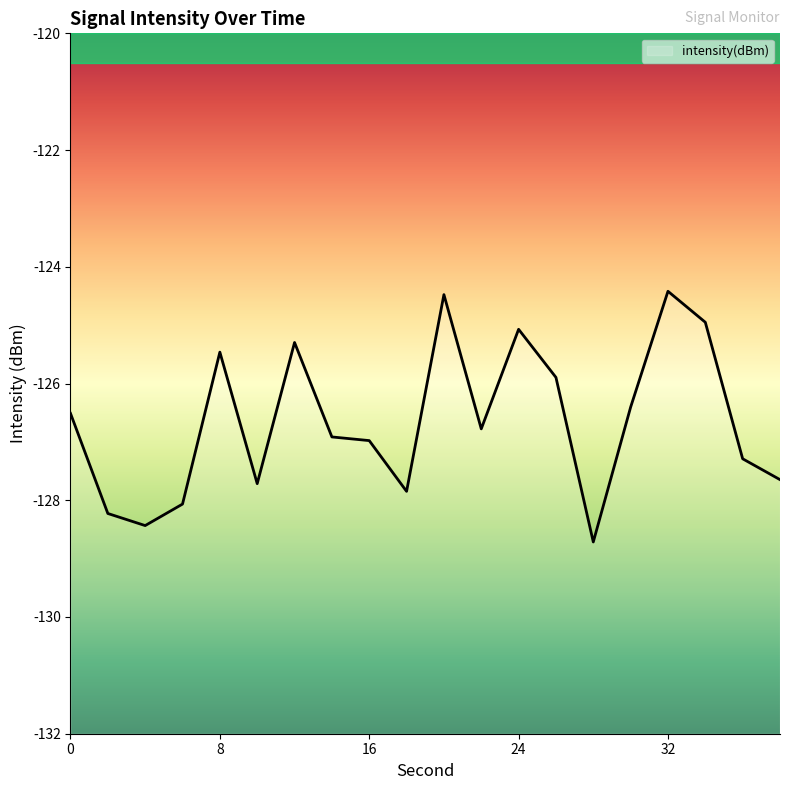

What is the value of the 10th point from the left?

-127.8